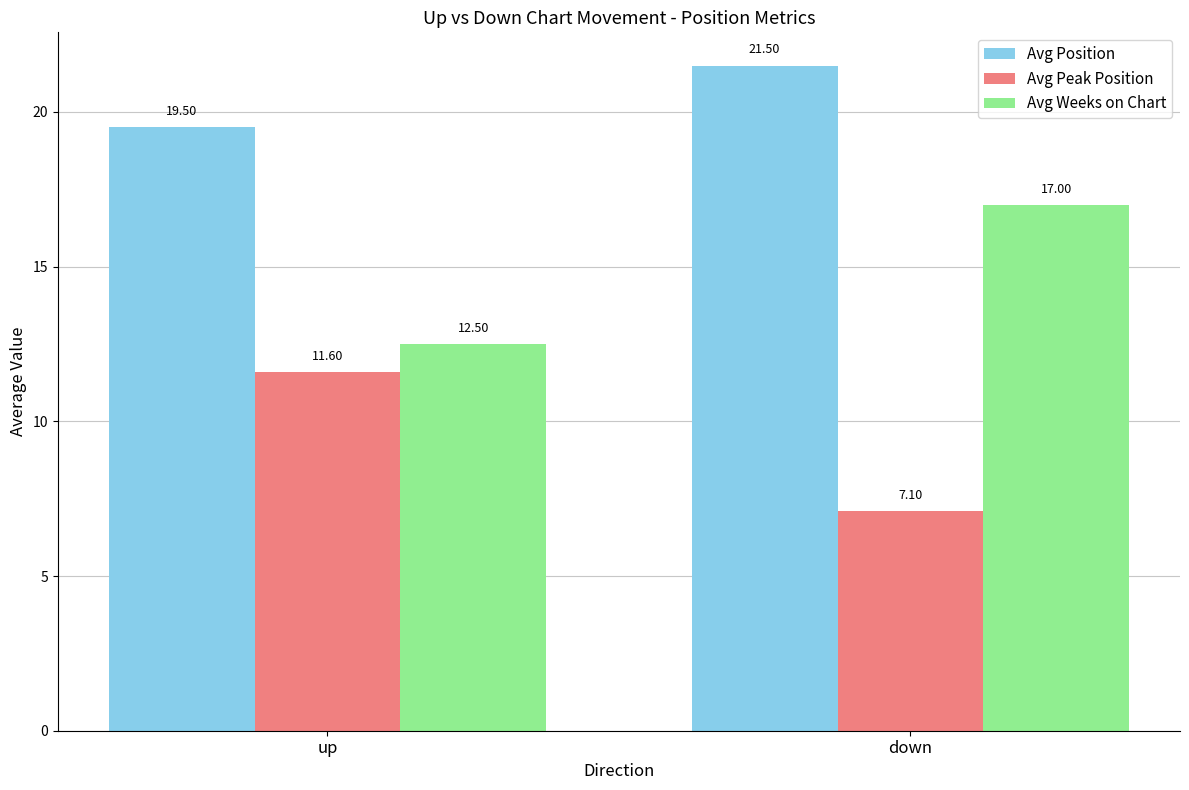

The Avg Position series shows 19.5 at up. True or false?

True